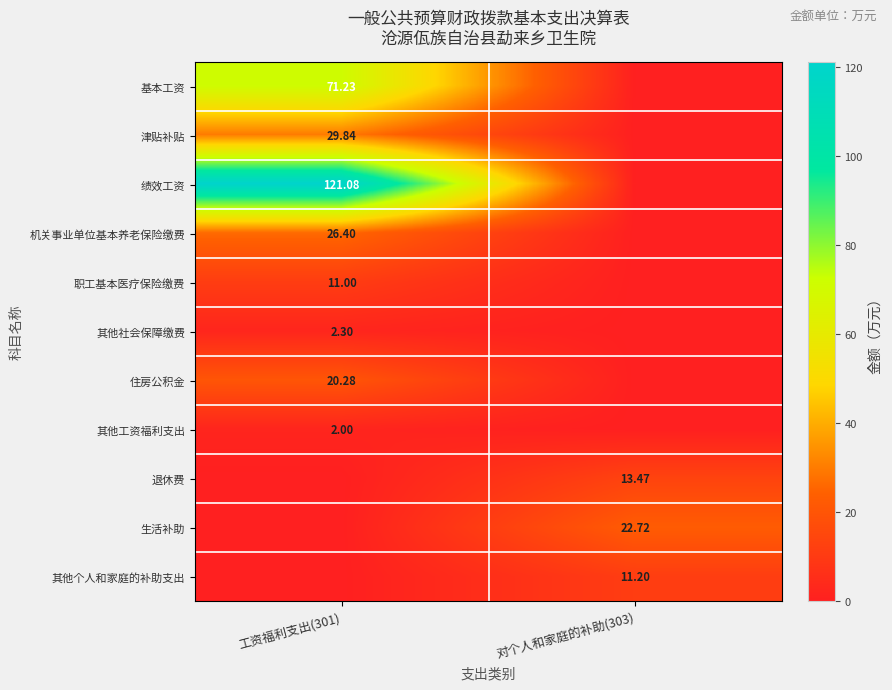

Rank the categories by 生活补助 value from lowest to highest.

工资福利支出(301), 对个人和家庭的补助(303)